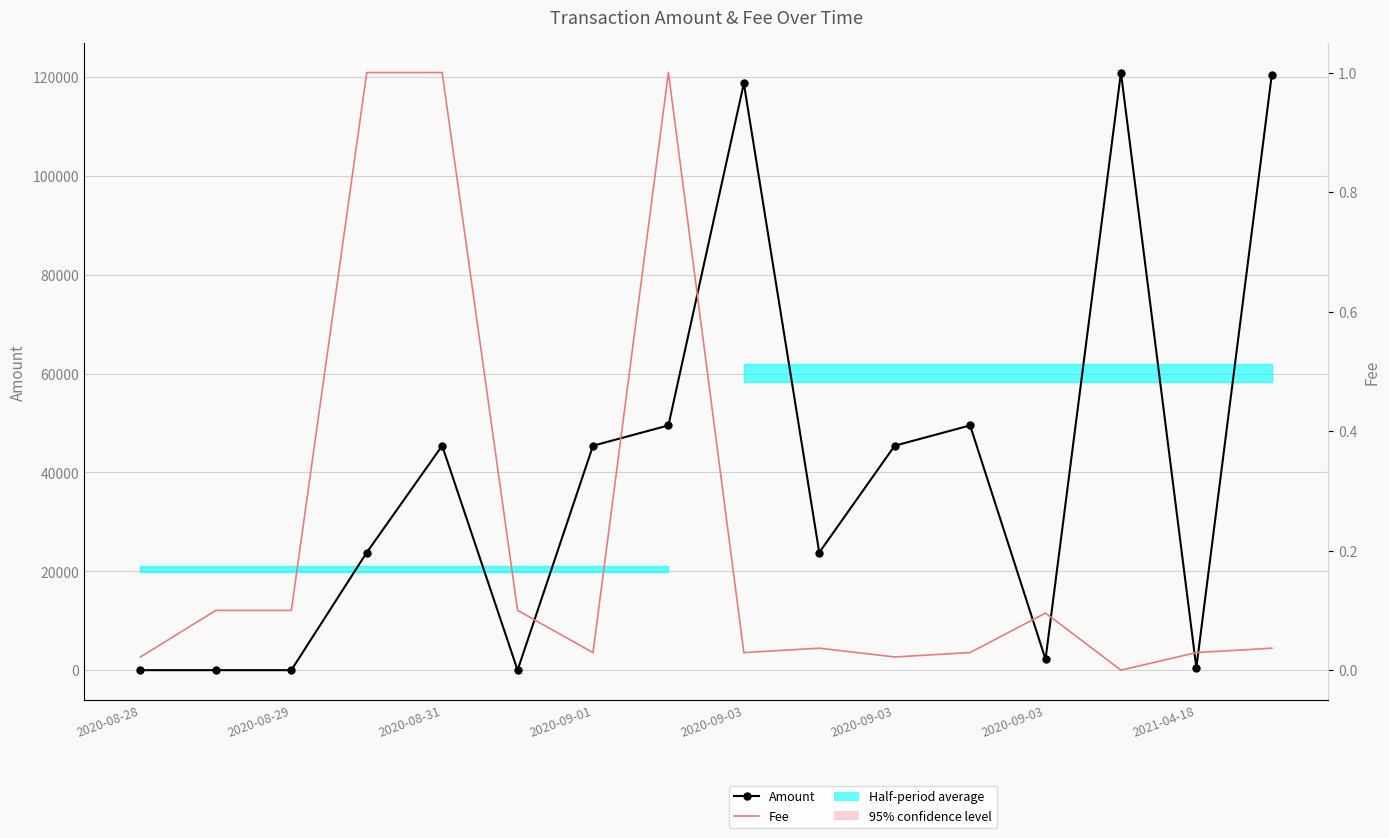

True or false: Fee and Amount cross at least once.

True